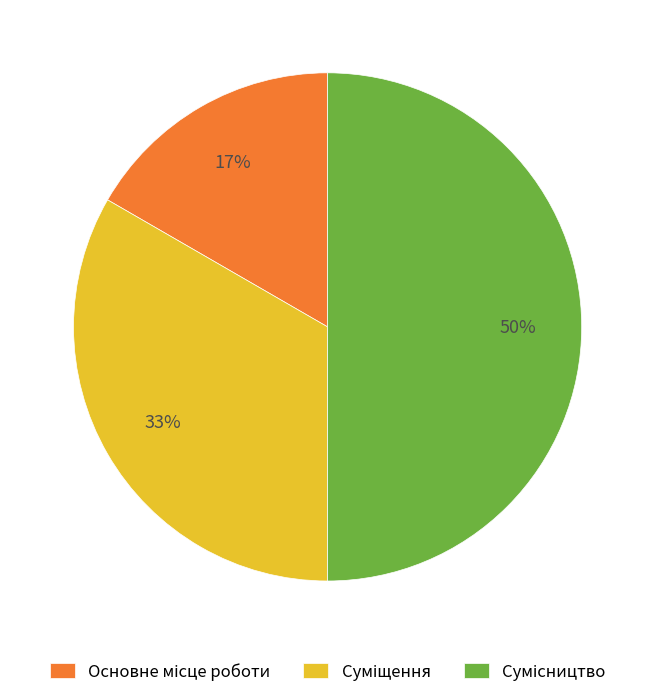

To the nearest percent, what is the average slice percentage?

33%